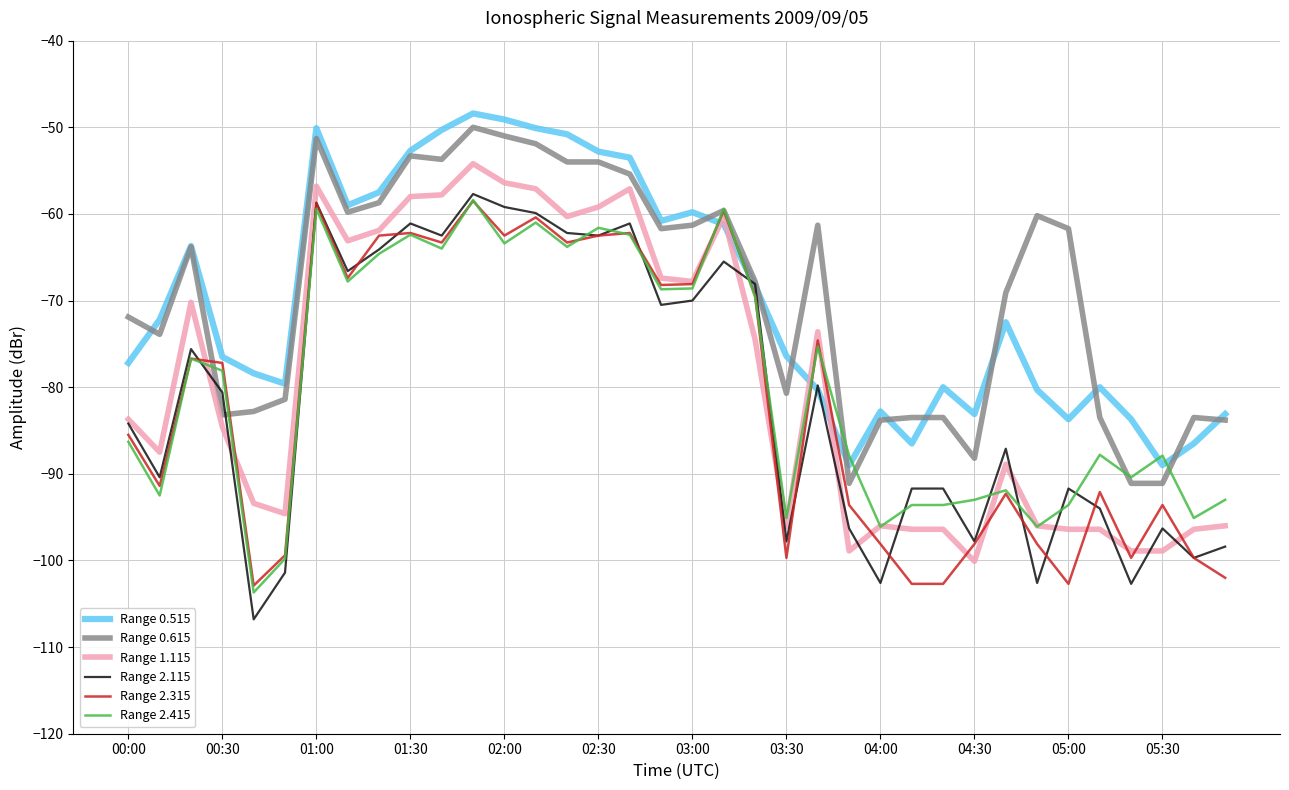

What is the maximum value for Range 2.315?

-58.5